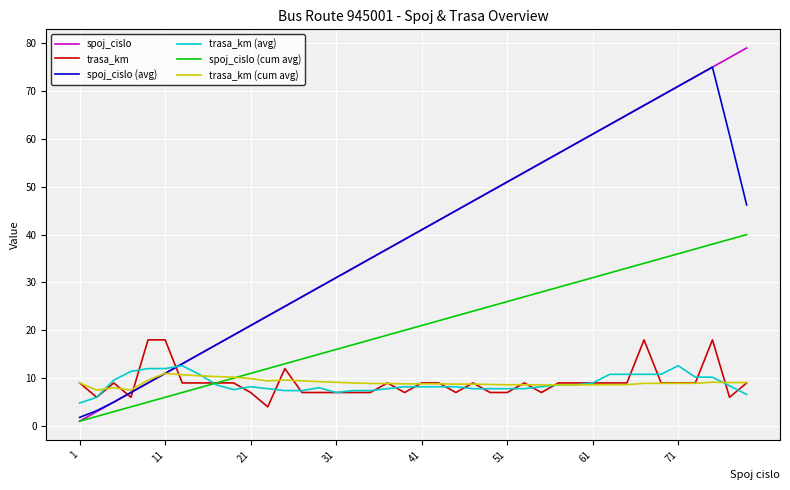

What is the average value of the trasa_km (avg) series?

8.8